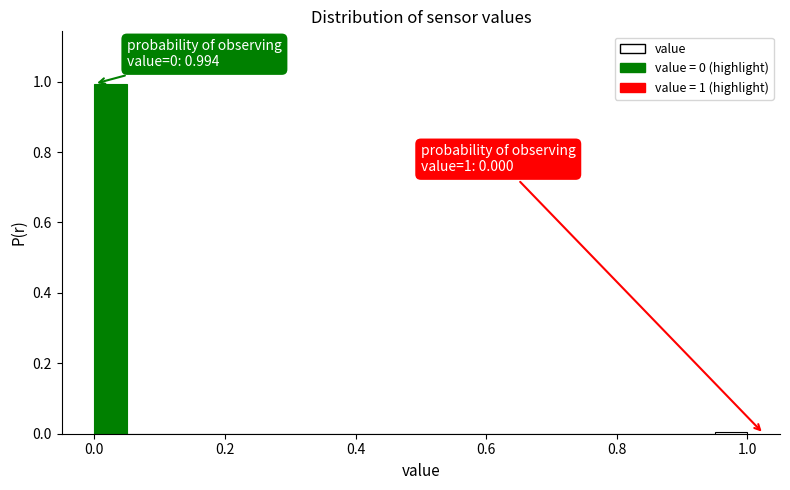

Around what value on the x-axis is the tallest bar? Give the approximate position of its centre, as read against the axis.

0.02